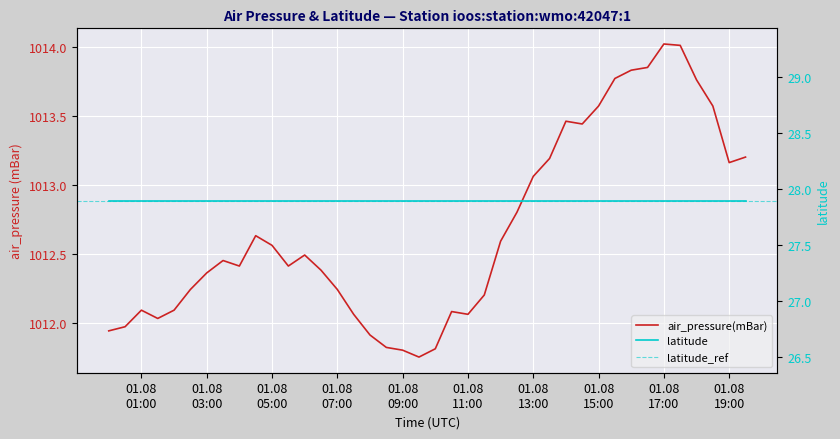

Reading left to right, extract all data points from this chart.

1011.9	1012.0	1012.1	1012.0	1012.1	1012.2	1012.4	1012.5	1012.4	1012.6	1012.6	1012.4	1012.5	1012.4	1012.2	1012.1	1011.9	1011.8	1011.8	1011.8	1011.8	1012.1	1012.1	1012.2	1012.6	1012.8	1013.1	1013.2	1013.5	1013.4	1013.6	1013.8	1013.8	1013.9	1014.0	1014.0	1013.8	1013.6	1013.2	1013.2